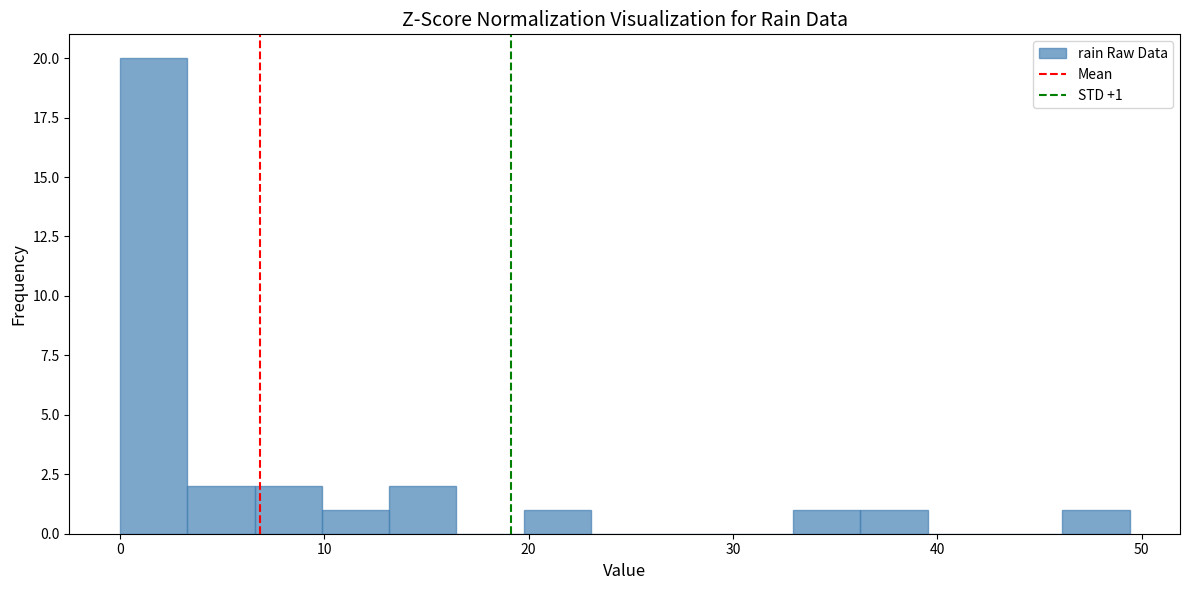

Around what value on the x-axis is the tallest bar? Give the approximate position of its centre, as read against the axis.

2